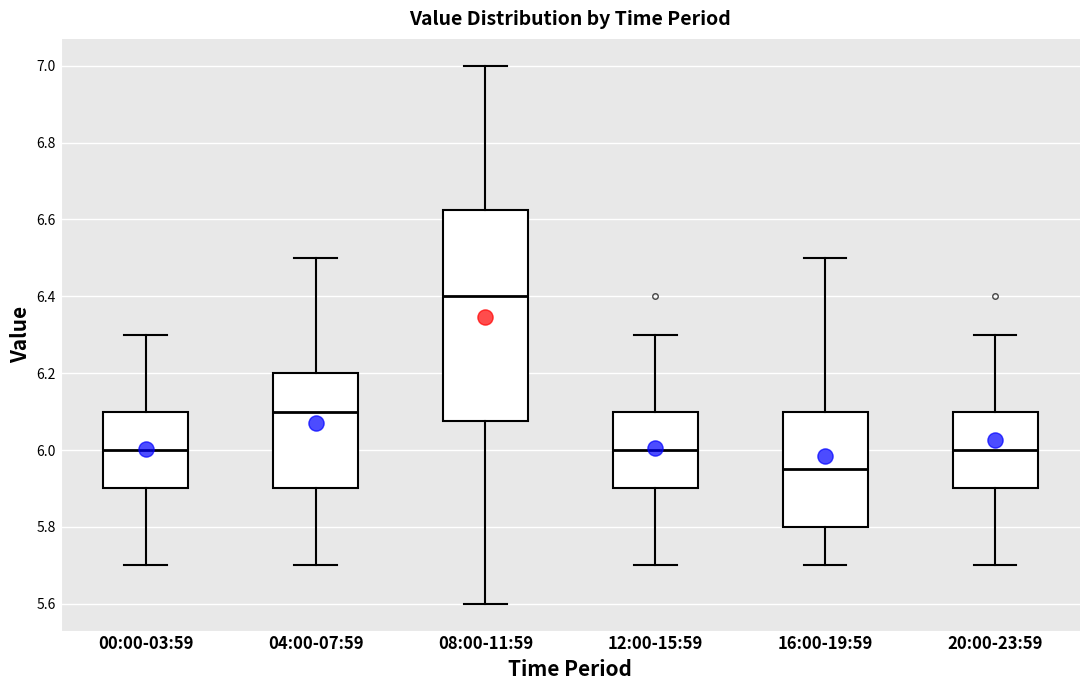

Comparing the boxes themselves (not the whiskers), which one is the tallest?

08:00-11:59